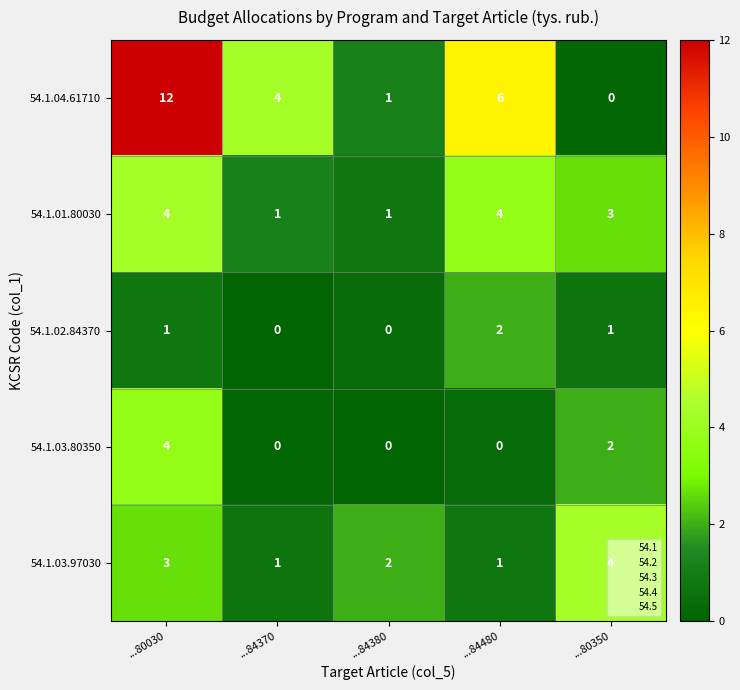

At which category is the sum across all series the highest?

...80030